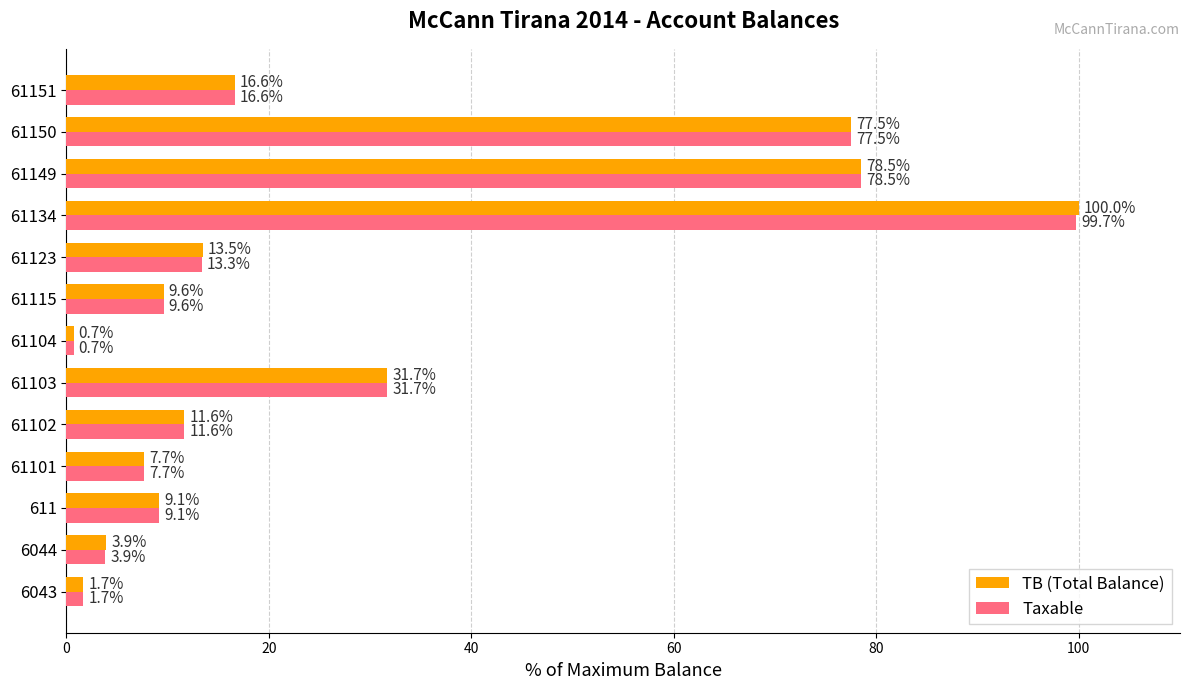

What is the maximum value for Taxable?

99.7